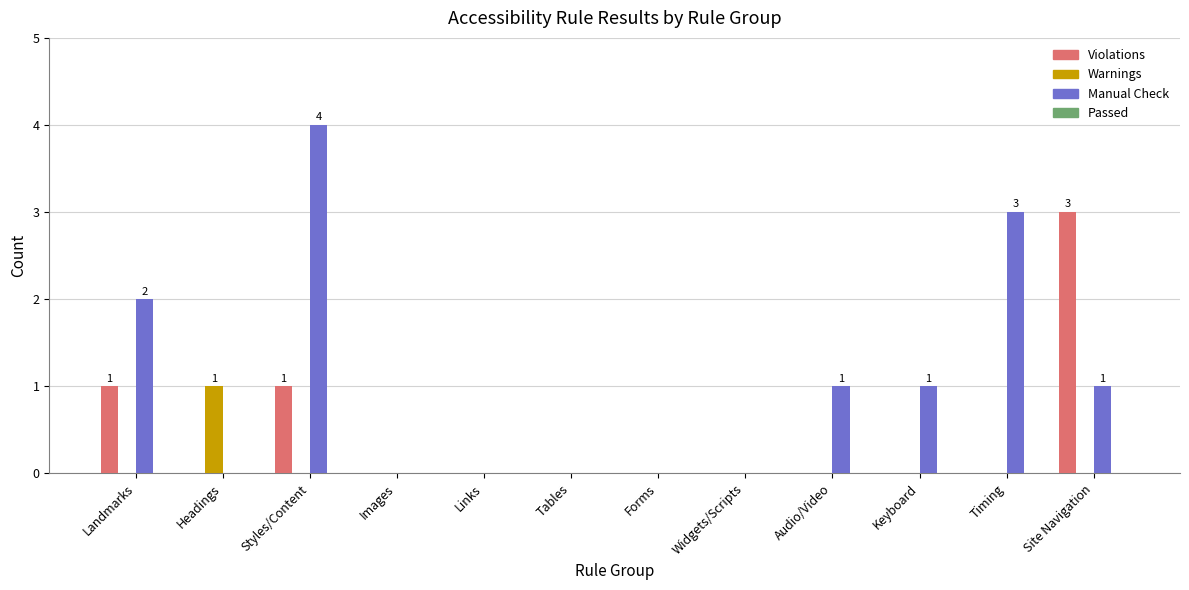

How many data points does each series have?

12